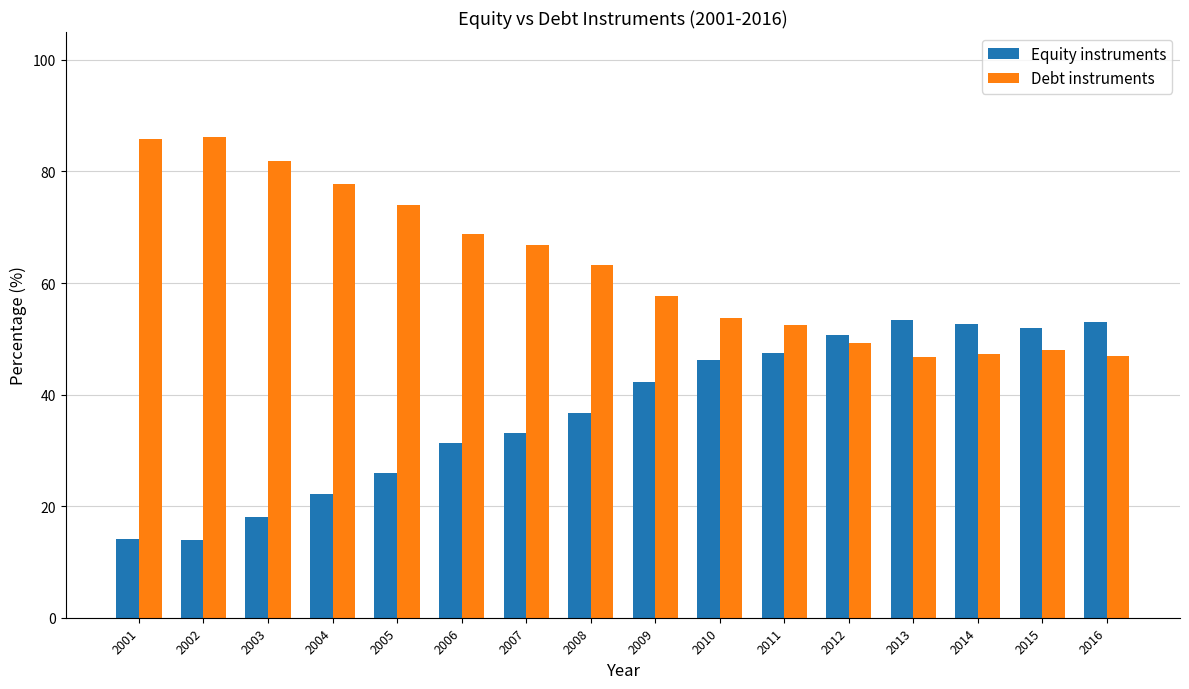

What is the sum of the Debt instruments values at 2002 and 2003?

168.0